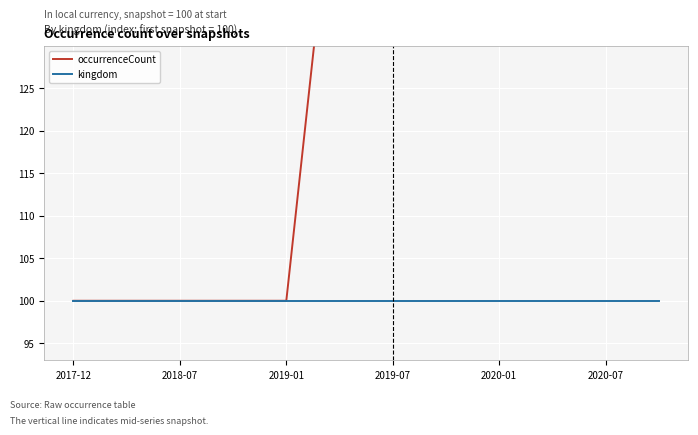

What position from the left is 2018-07?

3